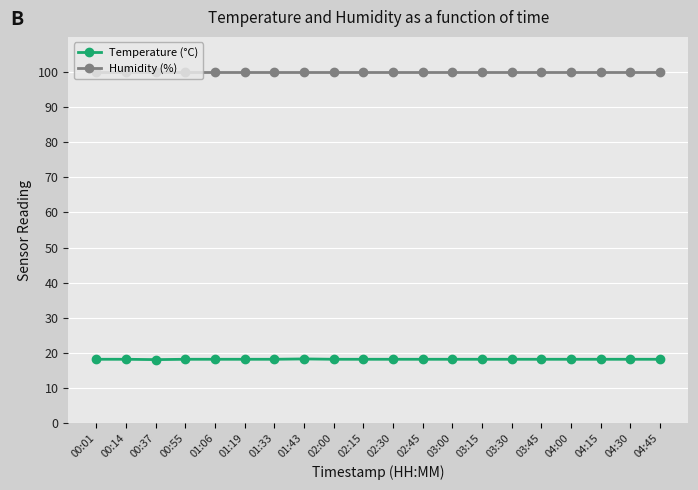

What is the difference between the highest and lowest values at 00:55?

81.7